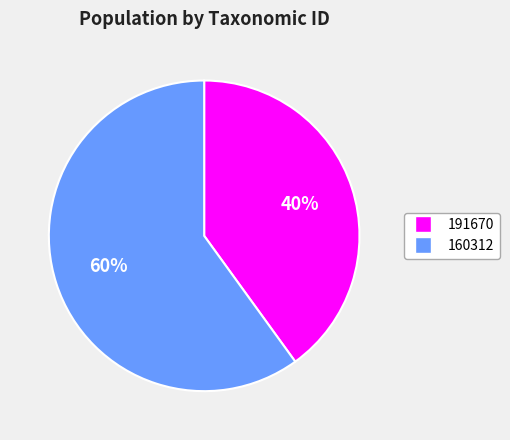

Is there any slice that represents more than half of the pie?

Yes